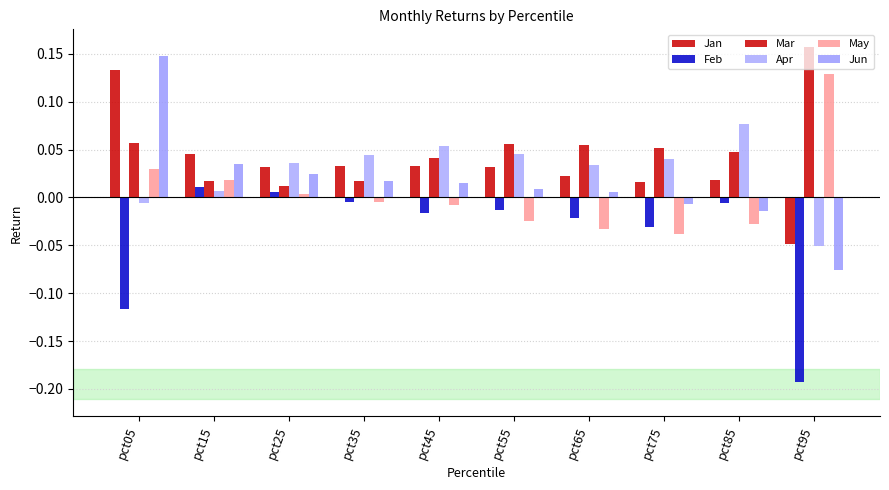

At which category is the sum across all series the highest?

pct05